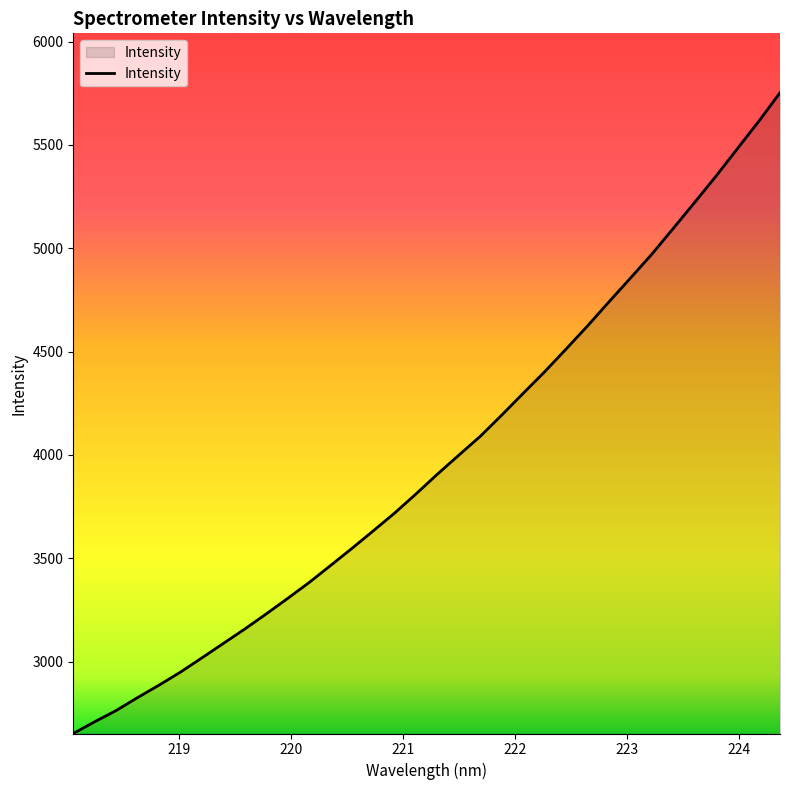

How many lines are shown in the chart?

1